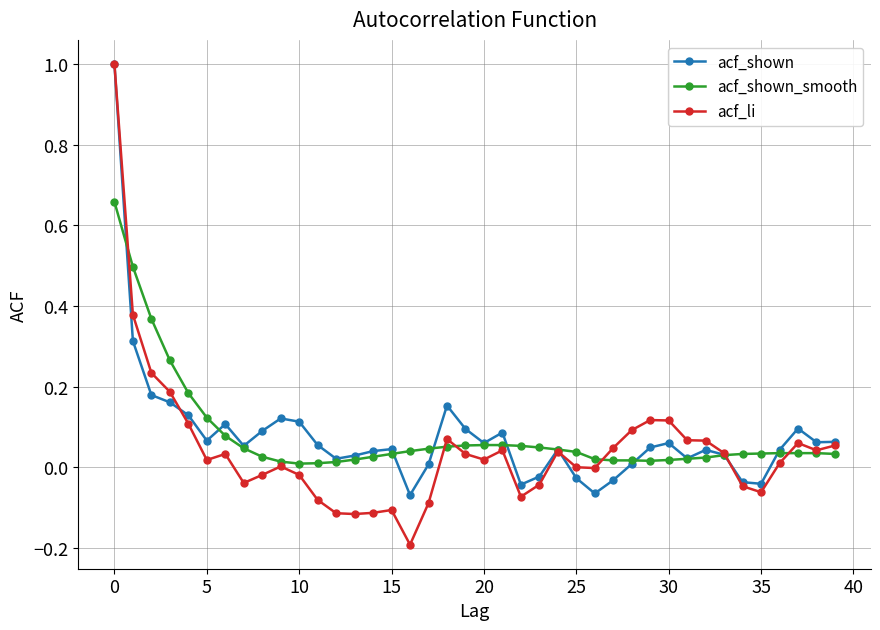

Which series has the largest range (max minus min)?

acf_li